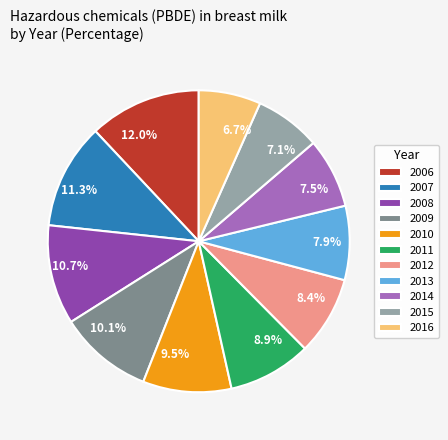

What is the ratio of the value at 2009 to the value at 2012?

1.2